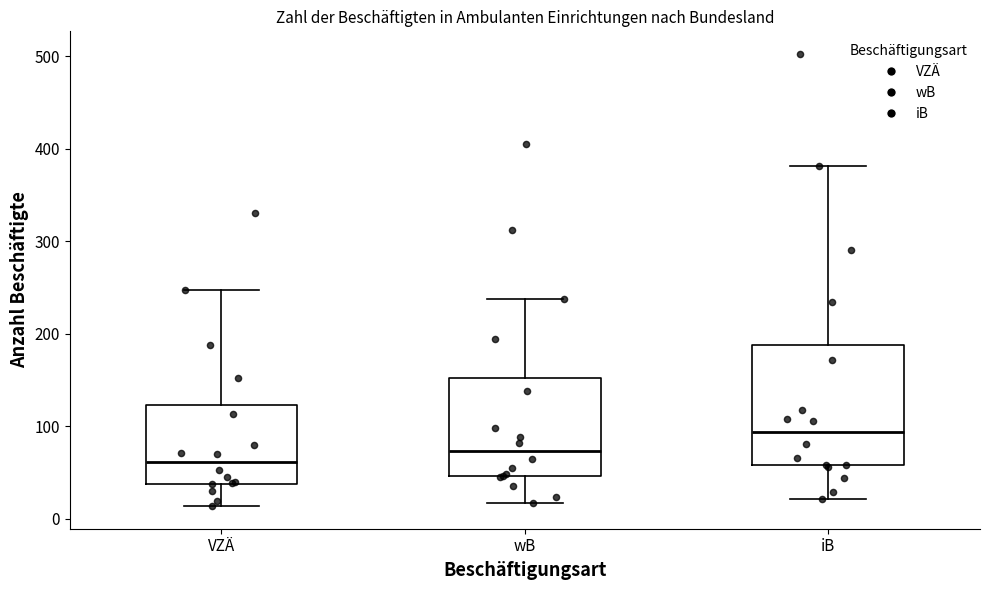

Reading left to right, read every box against the y-axis: the position of its median line, the range the box covers, and the ends of its whiskers. The values are not printed on the chart, so give them approximately, as read against the axis.

VZÄ: median 60, box 40 to 120, whiskers 10 to 250
wB: median 70, box 50 to 150, whiskers 20 to 240
iB: median 90, box 60 to 190, whiskers 20 to 380